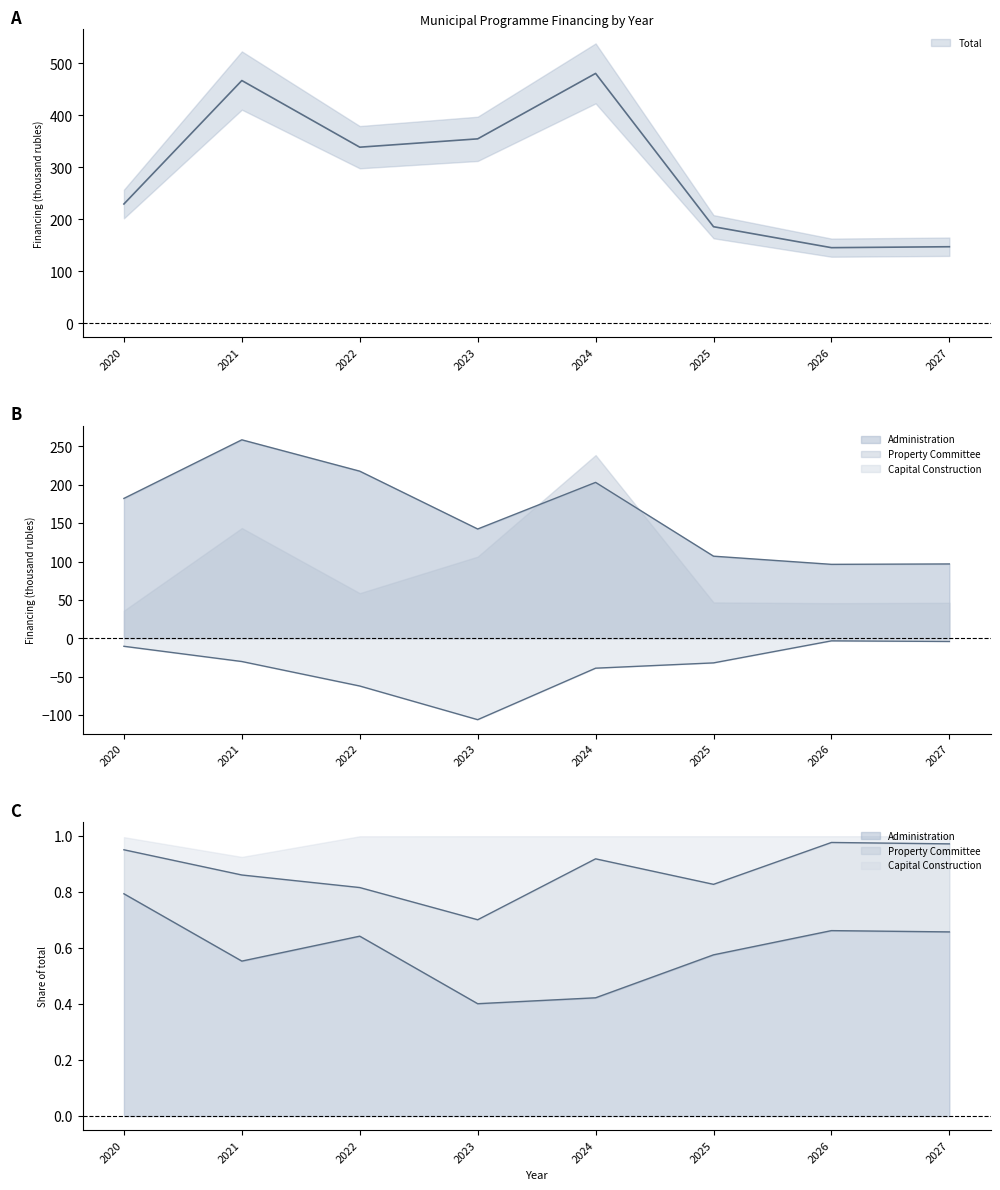

The value of Administration at 2026 is 129.6. True or false?

False